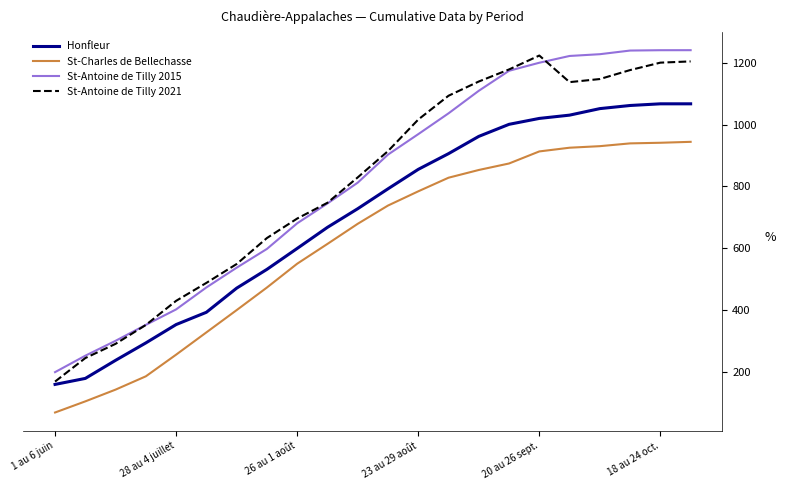

True or false: St-Antoine de Tilly 2021 and St-Charles de Bellechasse intersect in this chart.

False